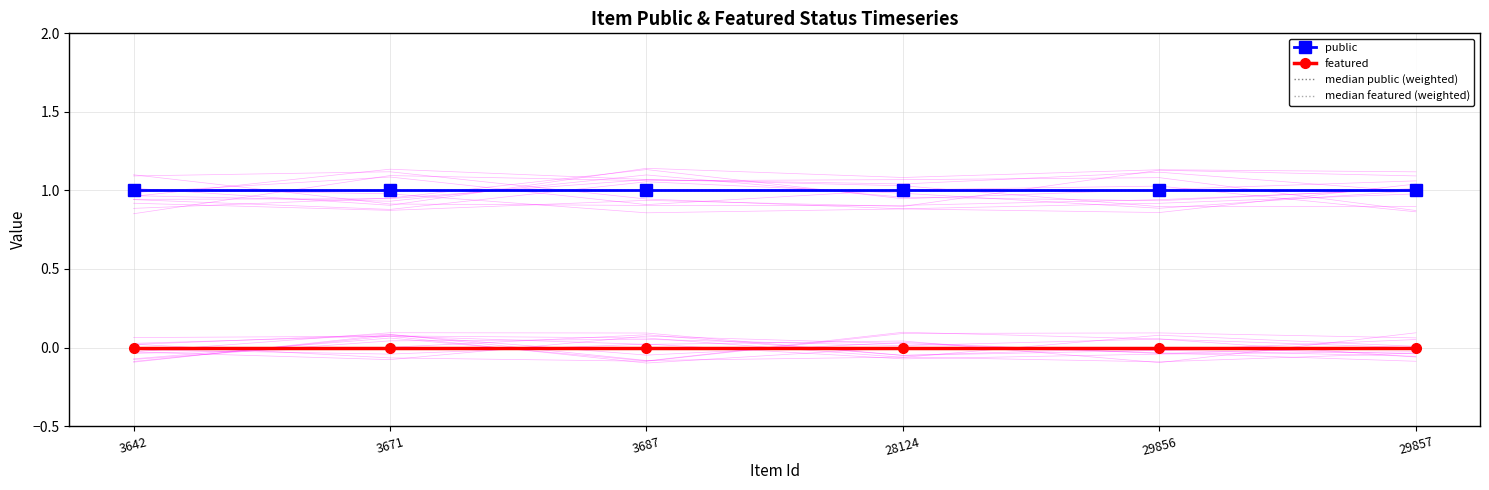

Is it true that median featured (weighted) equals 0 at 3687?

True